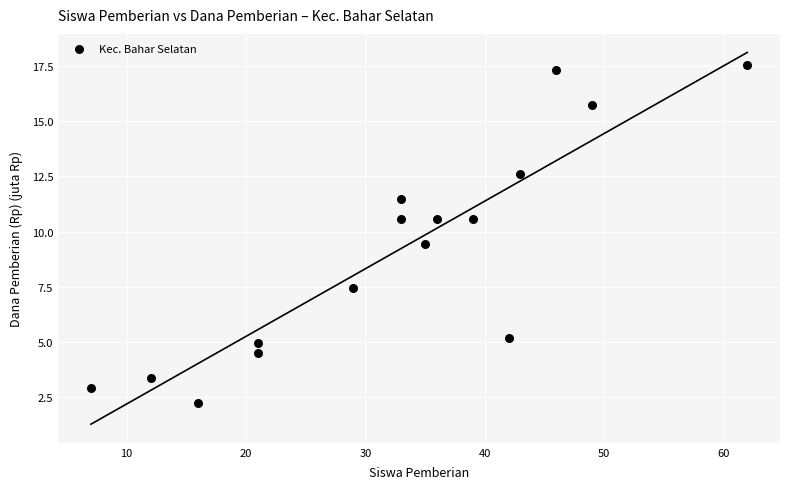

What is the range of Y values (max minus min)?

15.3